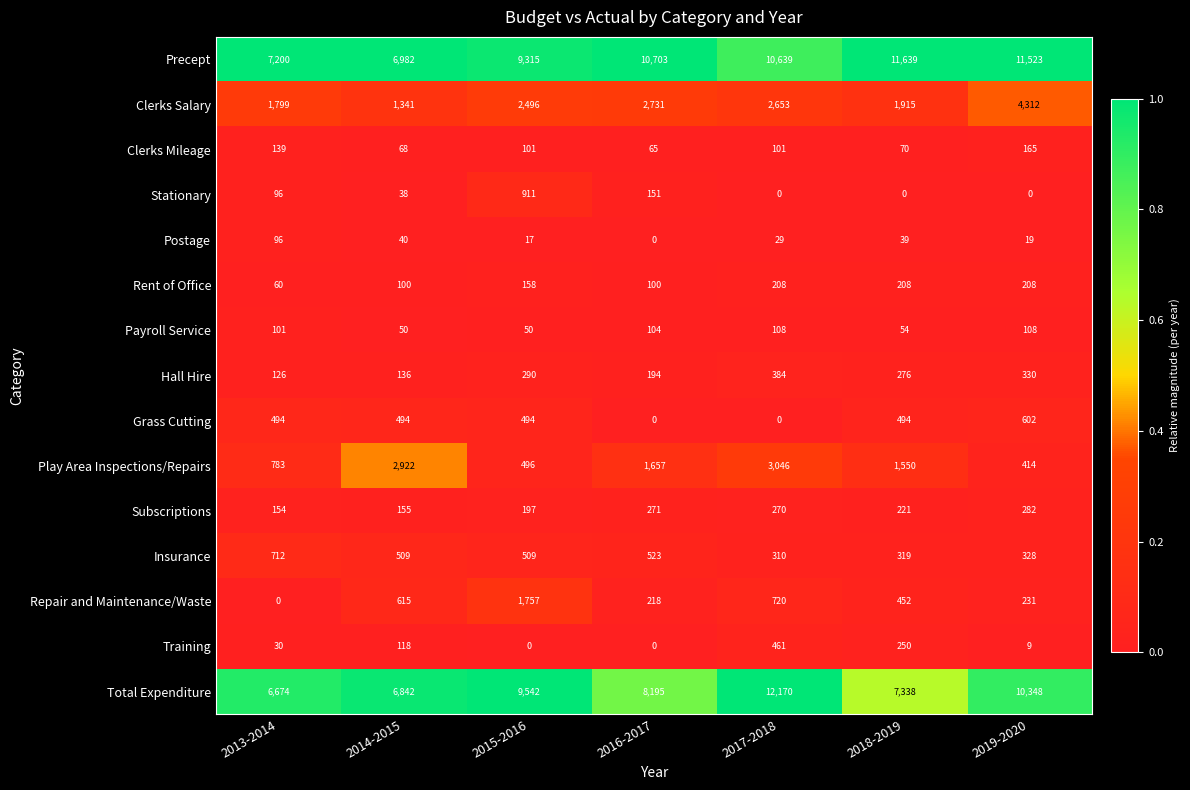

The value of Subscriptions at 2018-2019 is 221. True or false?

True